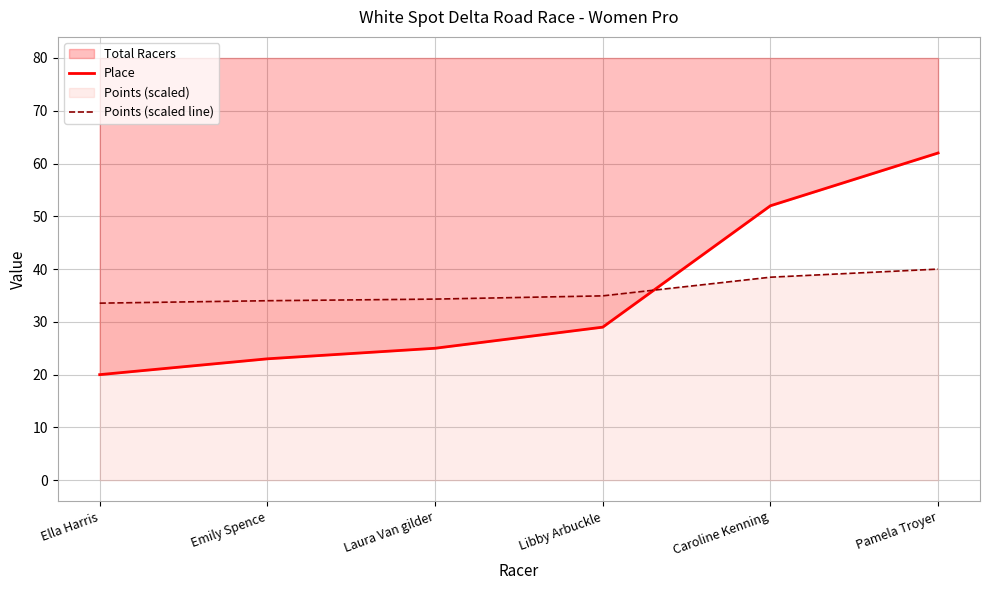

At which label does Points (scaled line) reach its minimum?

Ella Harris